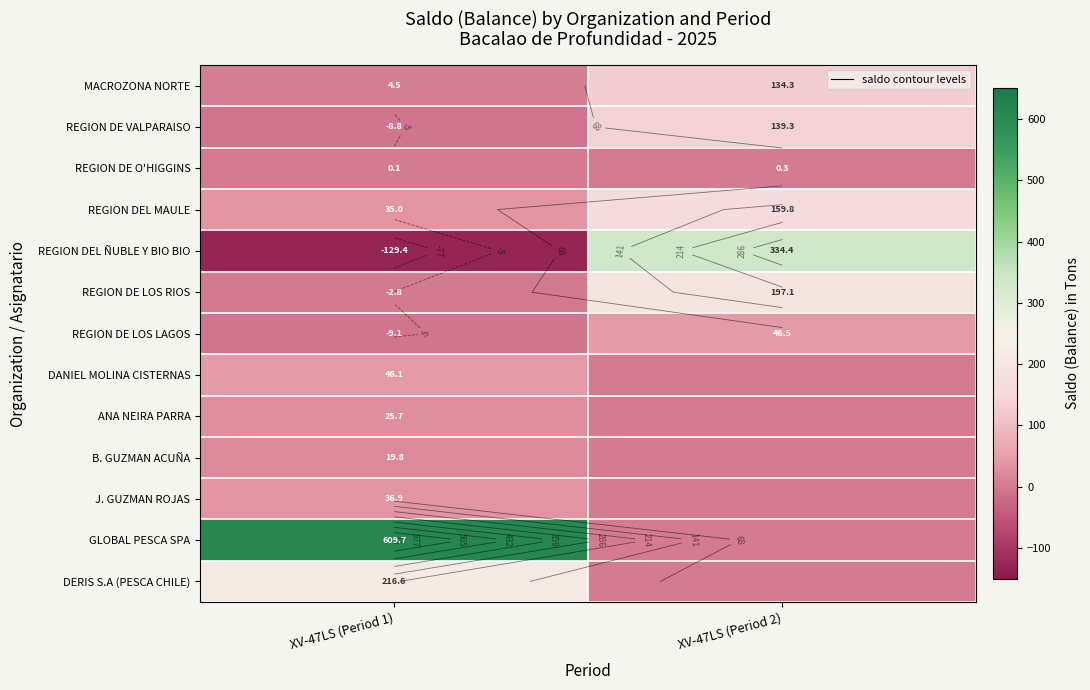

List the labels in order of GLOBAL PESCA SPA value, largest first.

XV-47LS (Period 1), XV-47LS (Period 2)